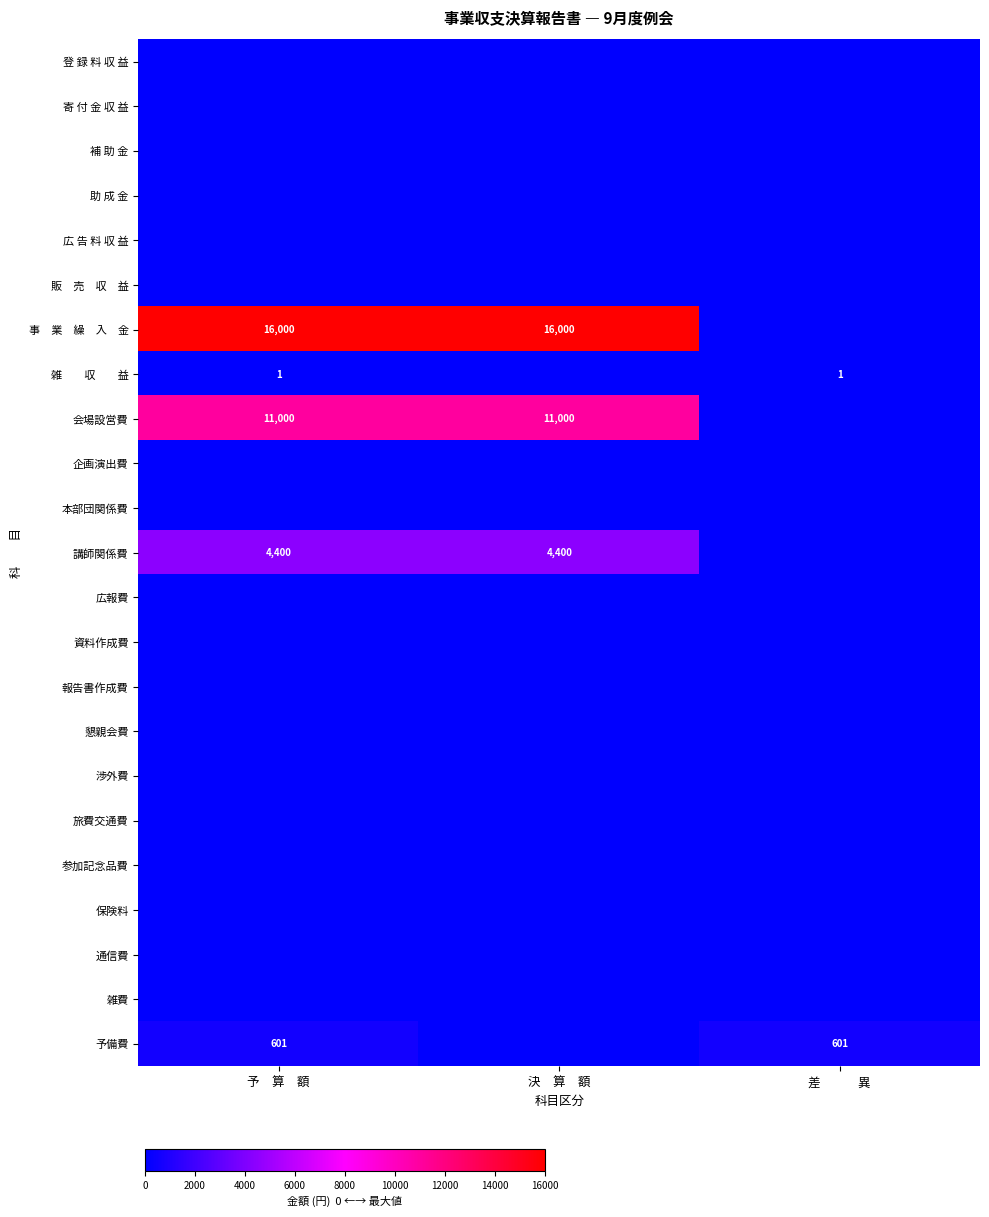

The 企画演出費 series shows 0 at 決 算 額. True or false?

True